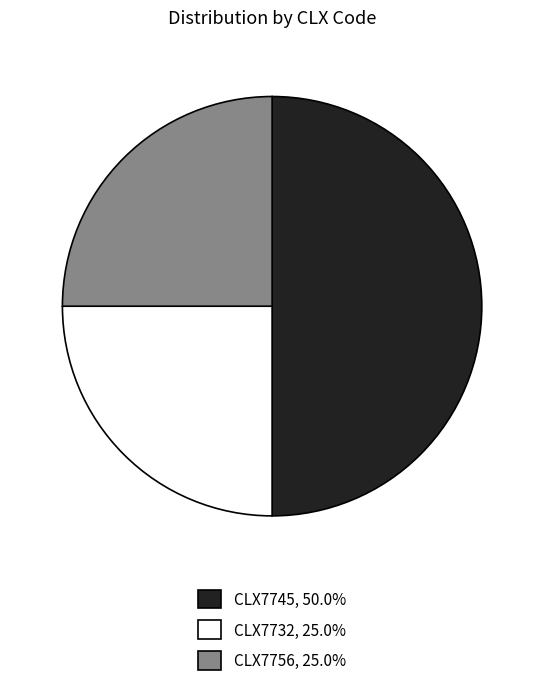

True or false: CLX7745 accounts for 60% of the total.

False